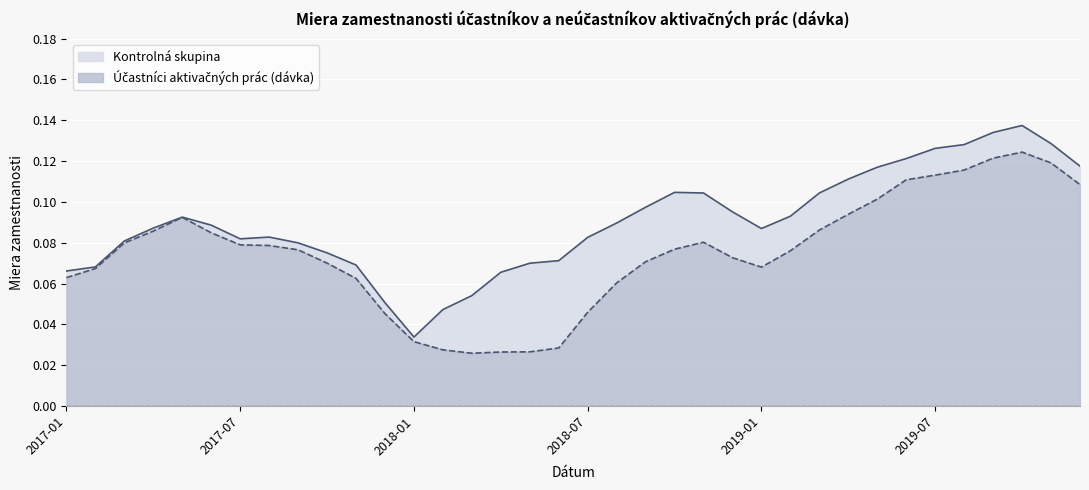

True or false: Účastníci aktivačných prác (dávka) and Kontrolná skupina intersect in this chart.

False